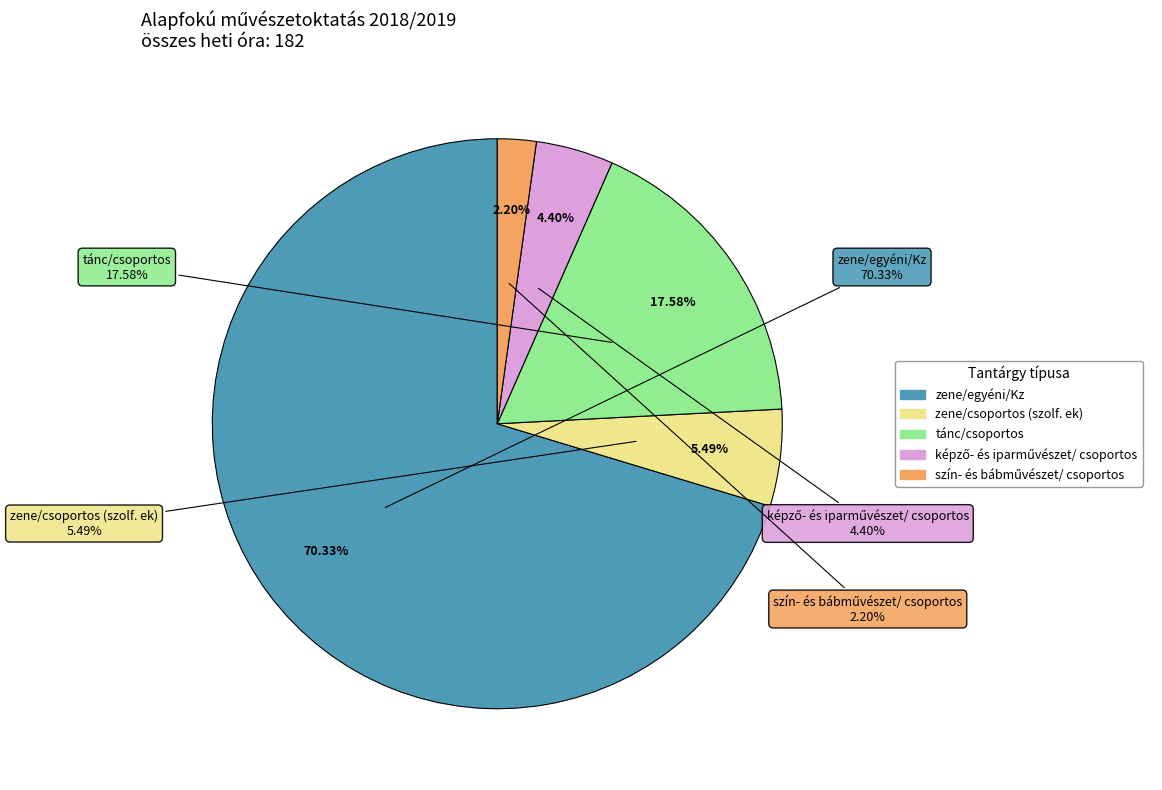

Which slice is the largest?

zene/egyéni/Kz